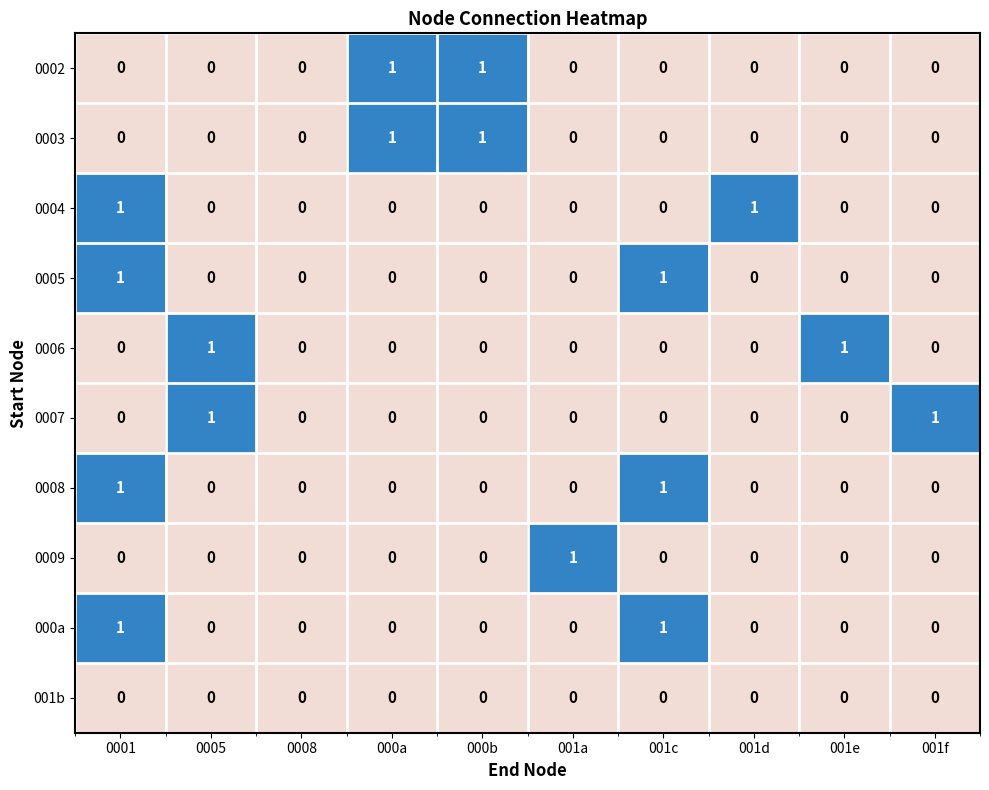

Is the value of 001b at 0001 greater than the value of 000a at 001c?

No